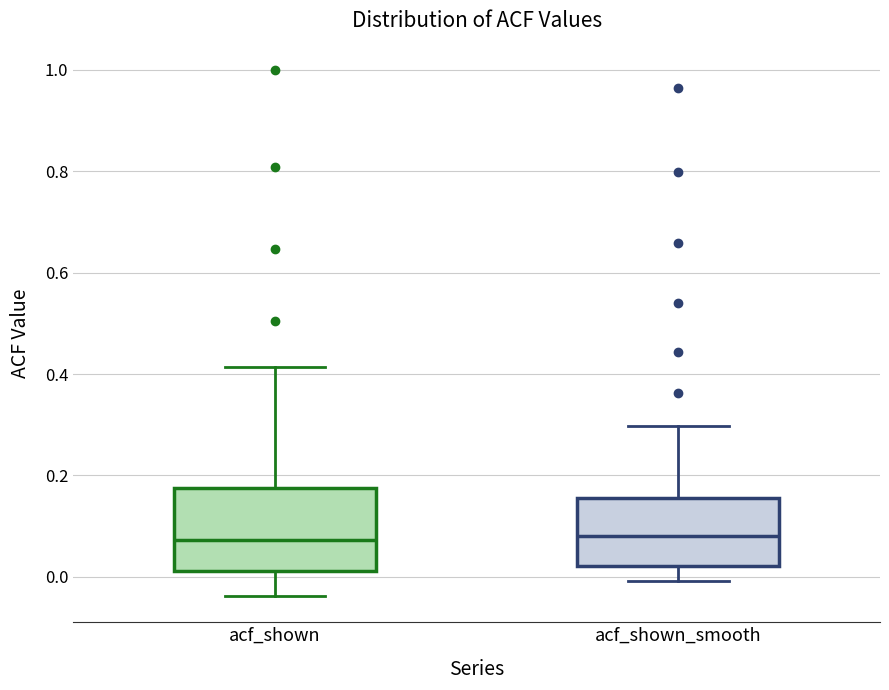

Where does the lower whisker of the box for acf_shown end on the y-axis? The values are not printed on the chart, so give them approximately, as read against the axis.

-0.04